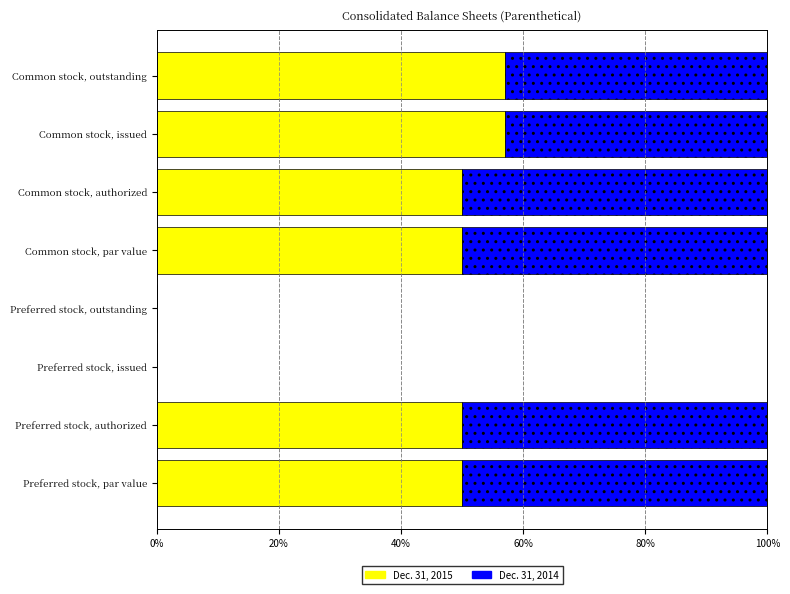

True or false: Dec. 31, 2015 has a value of 22.9 at Preferred stock, outstanding.

False